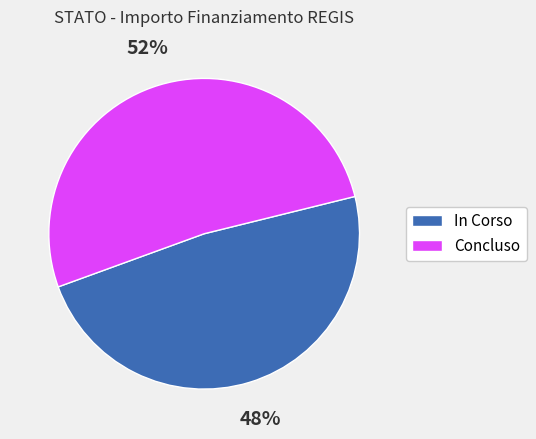

Count the number of slices in the pie.

2